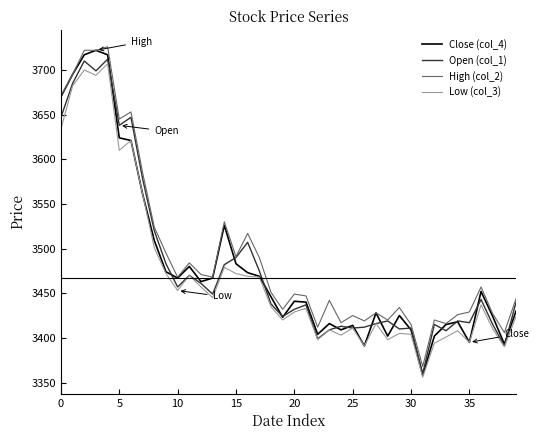

What is the minimum value shown in the chart?

3356